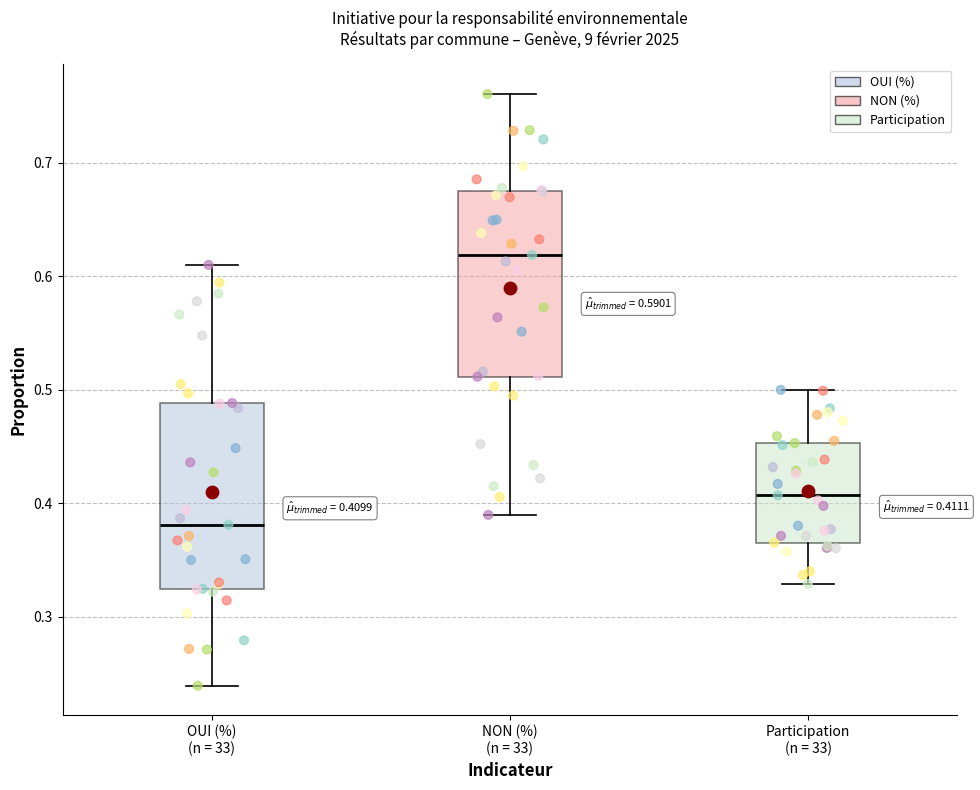

Which box has the highest median line?

NON (%) (n = 33)